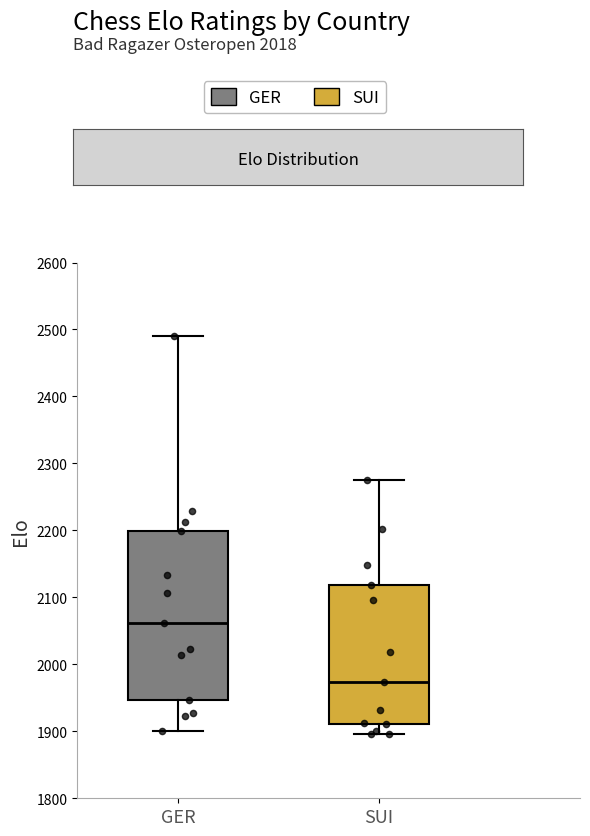

Which box has the highest median line?

GER